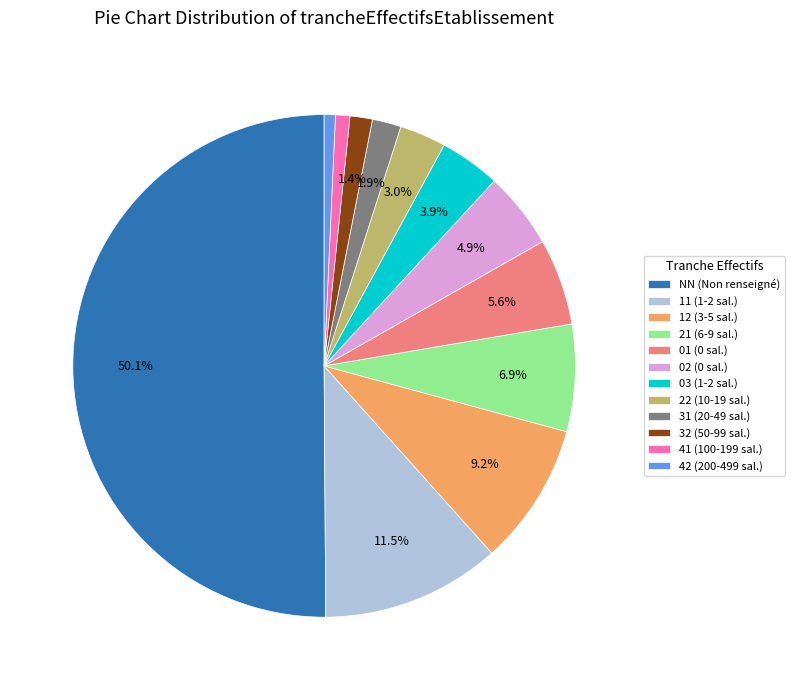

Which has a higher value, 02 or NN?

NN